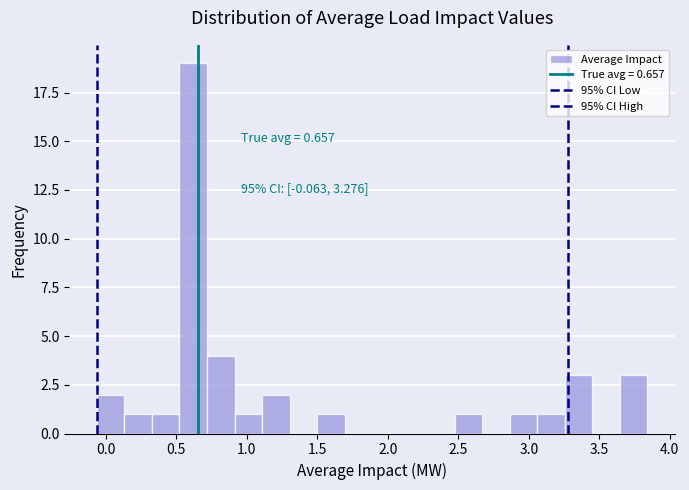

Around what value on the x-axis is the tallest bar? Give the approximate position of its centre, as read against the axis.

0.60